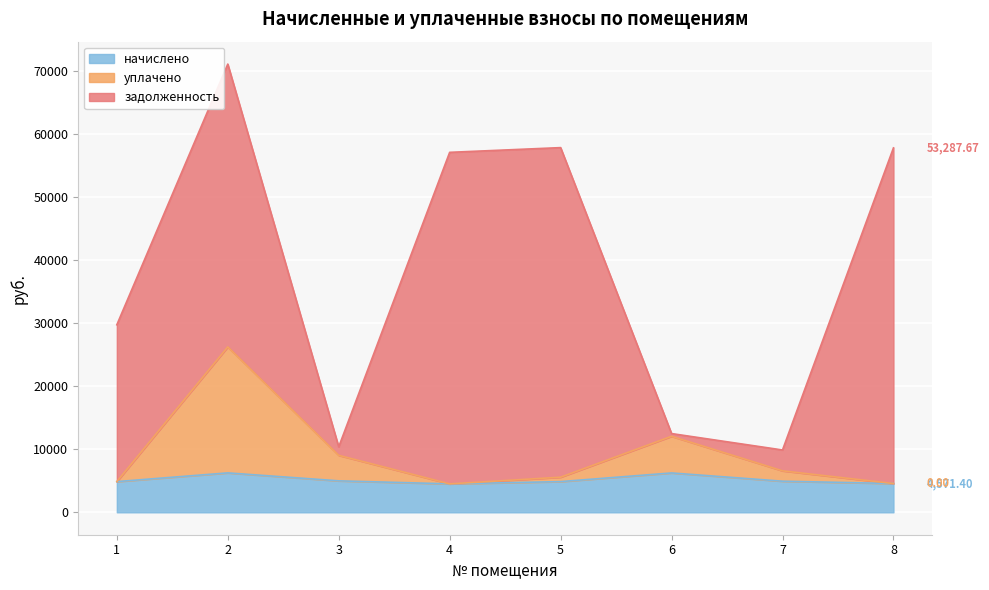

The value of начислено at 8 is 8006.2. True or false?

False